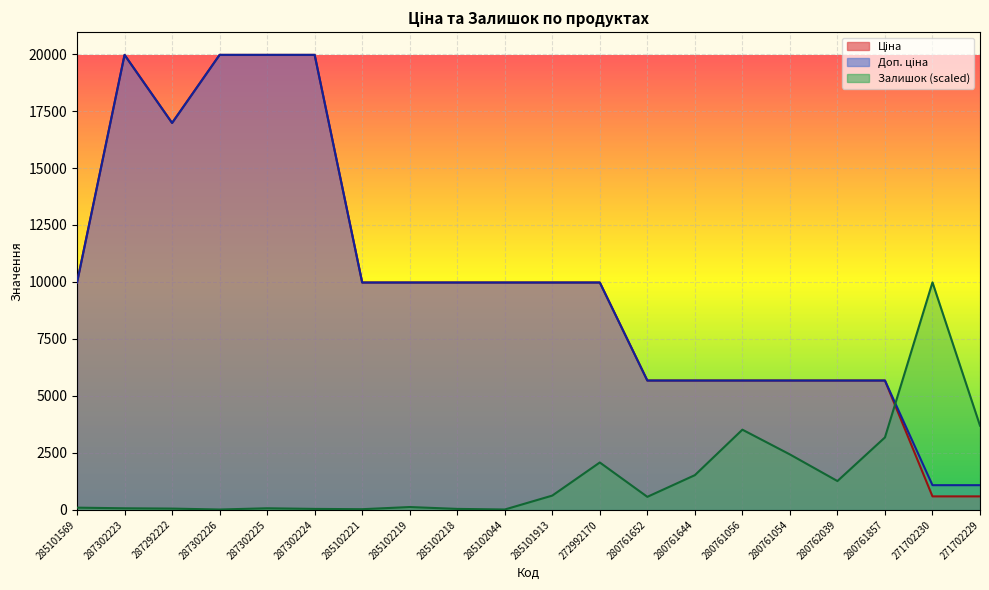

How many interior local peaks does the Доп. ціна series have?

1